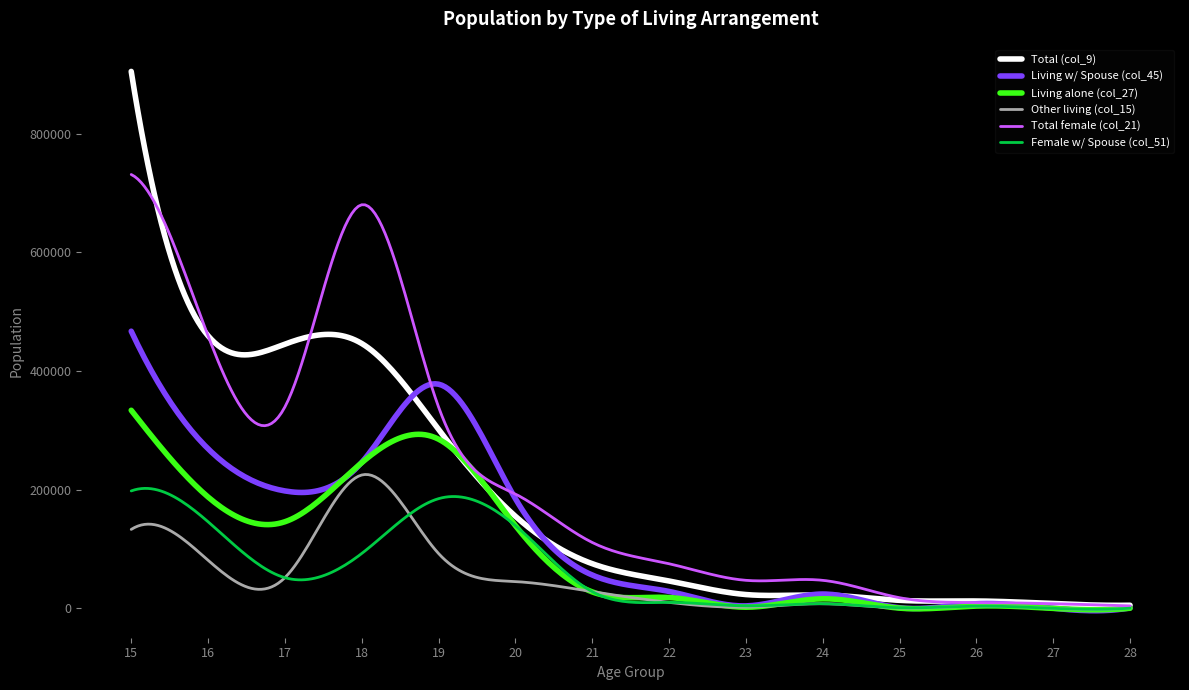

Which series has the widest spread of values?

Total (col_9)